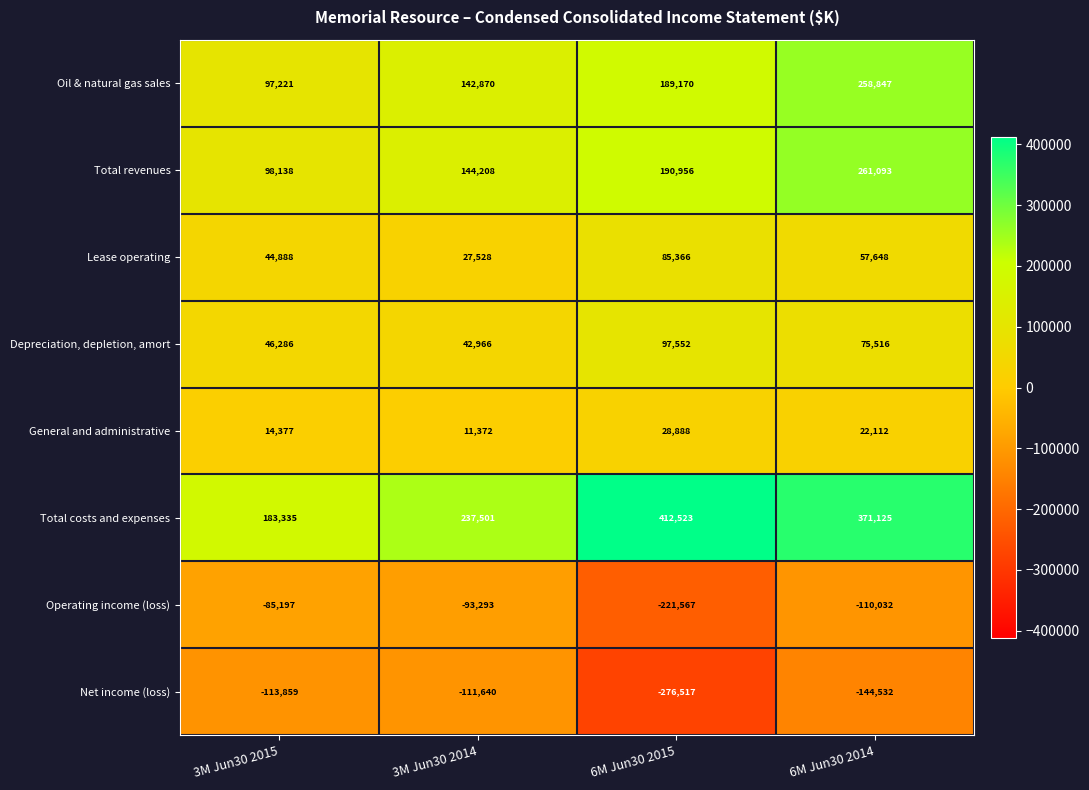

At which label does Net income (loss) first exceed -113859?

3M Jun30 2014